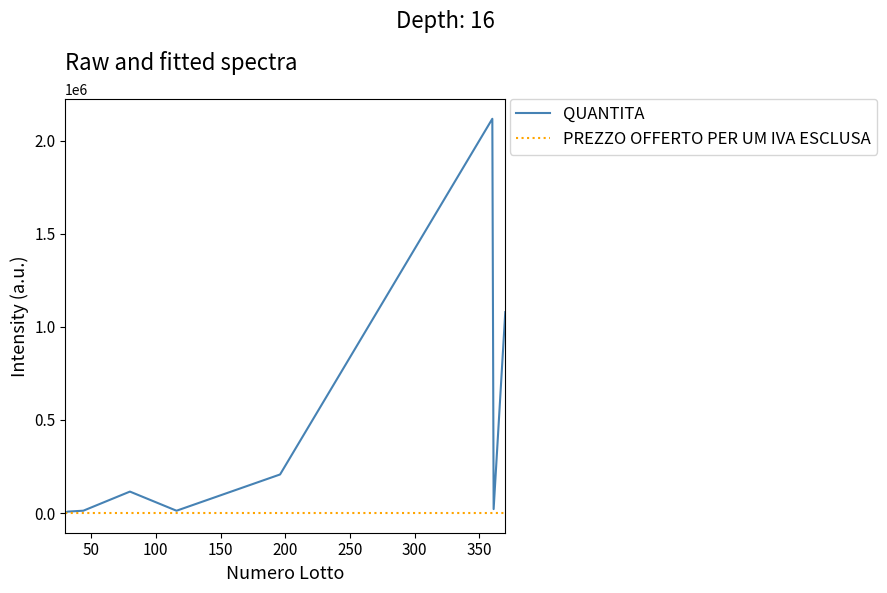

Which series has the largest range (max minus min)?

QUANTITA